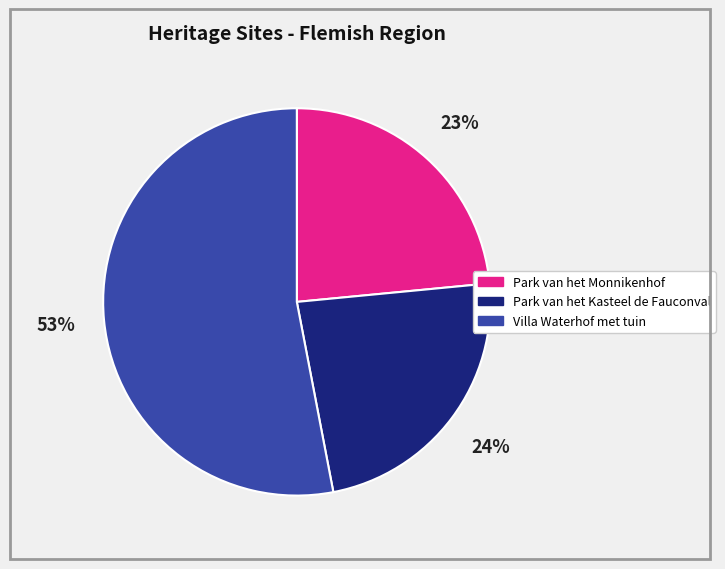

True or false: Park van het Monnikenhof accounts for 23% of the total.

True